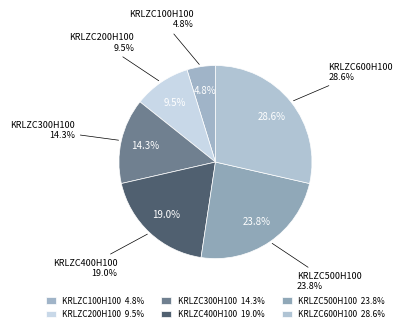

Is it true that KRLZC400H100 is 26% of the pie?

False